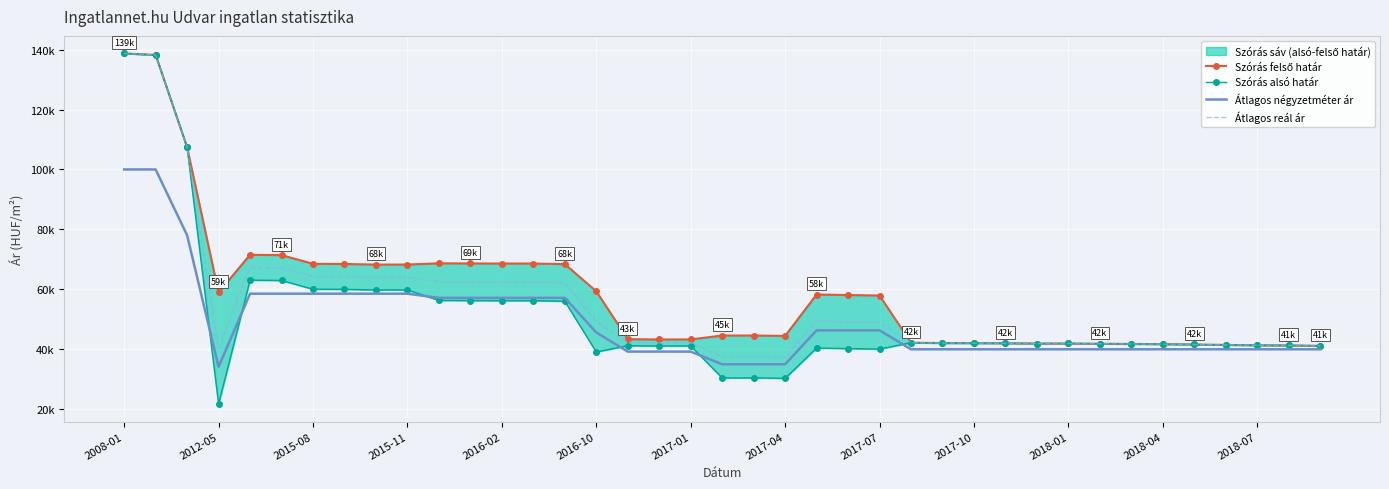

True or false: Szórás felső határ has more than 2 interior local peaks.

True